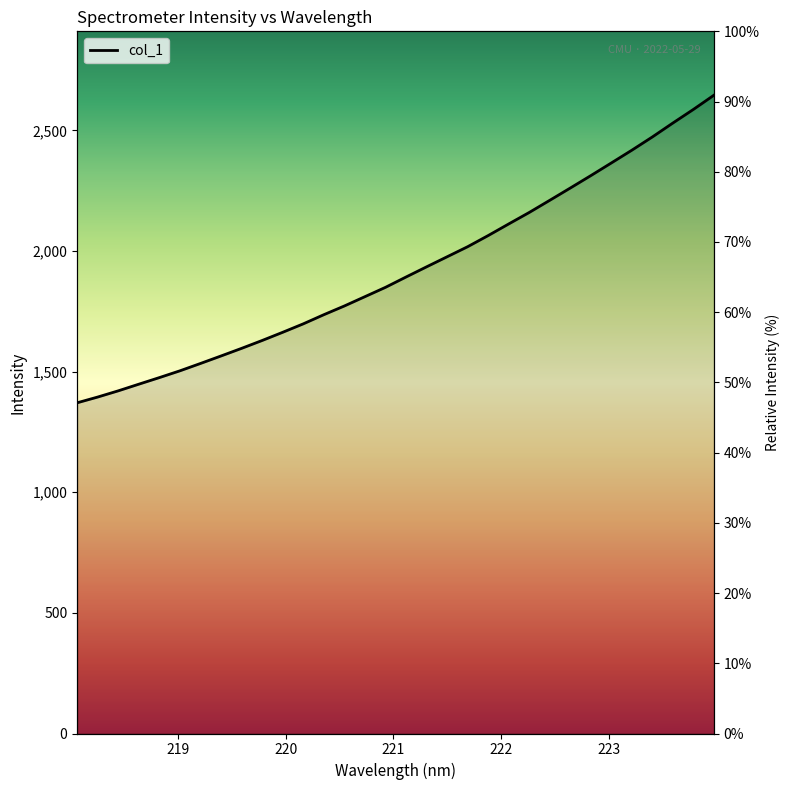

Between 220.3533 and 219.589, which is larger?

220.3533